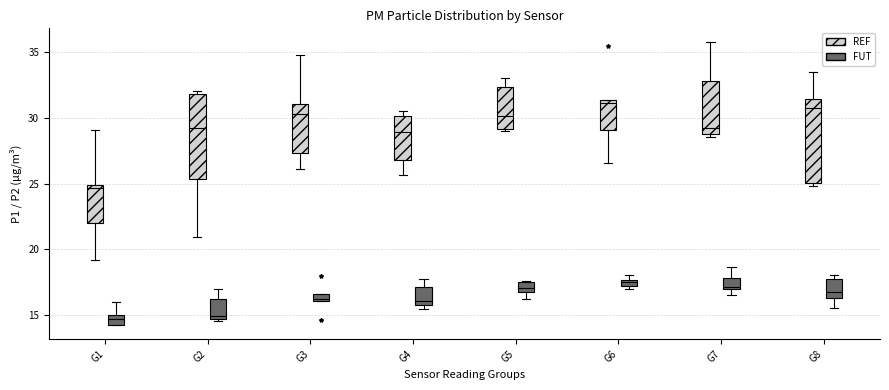

Where does the lower whisker of the box for G8 (FUT) end on the y-axis? The values are not printed on the chart, so give them approximately, as read against the axis.

15.5